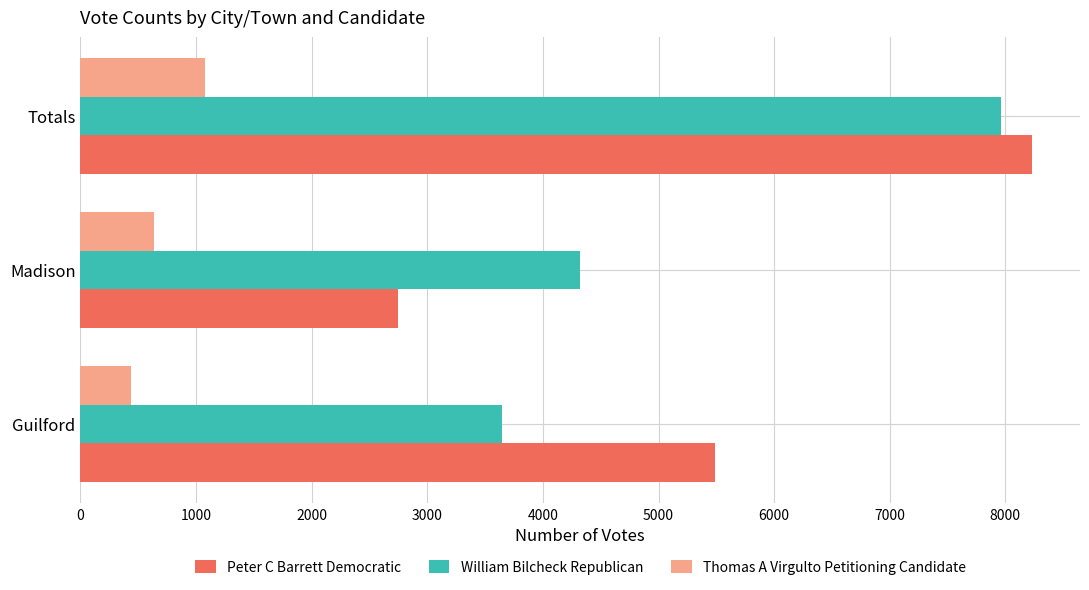

True or false: William Bilcheck Republican has a value of 12905 at Totals.

False